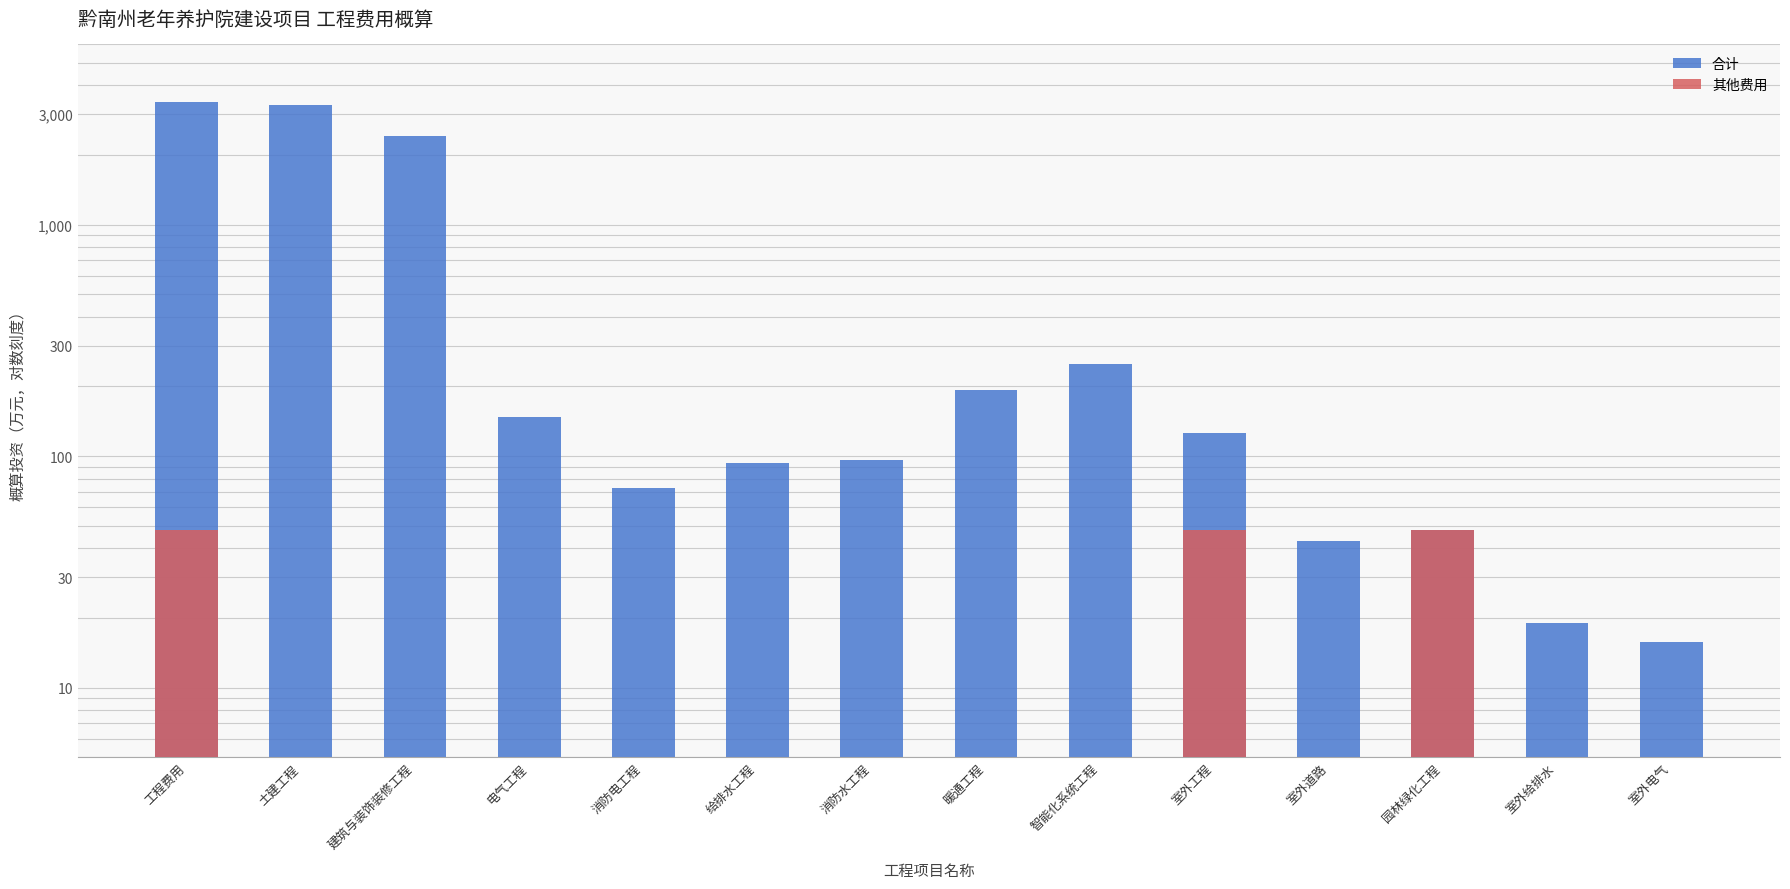

What is the spread (max minus min) of values at 消防电工程?

73.0